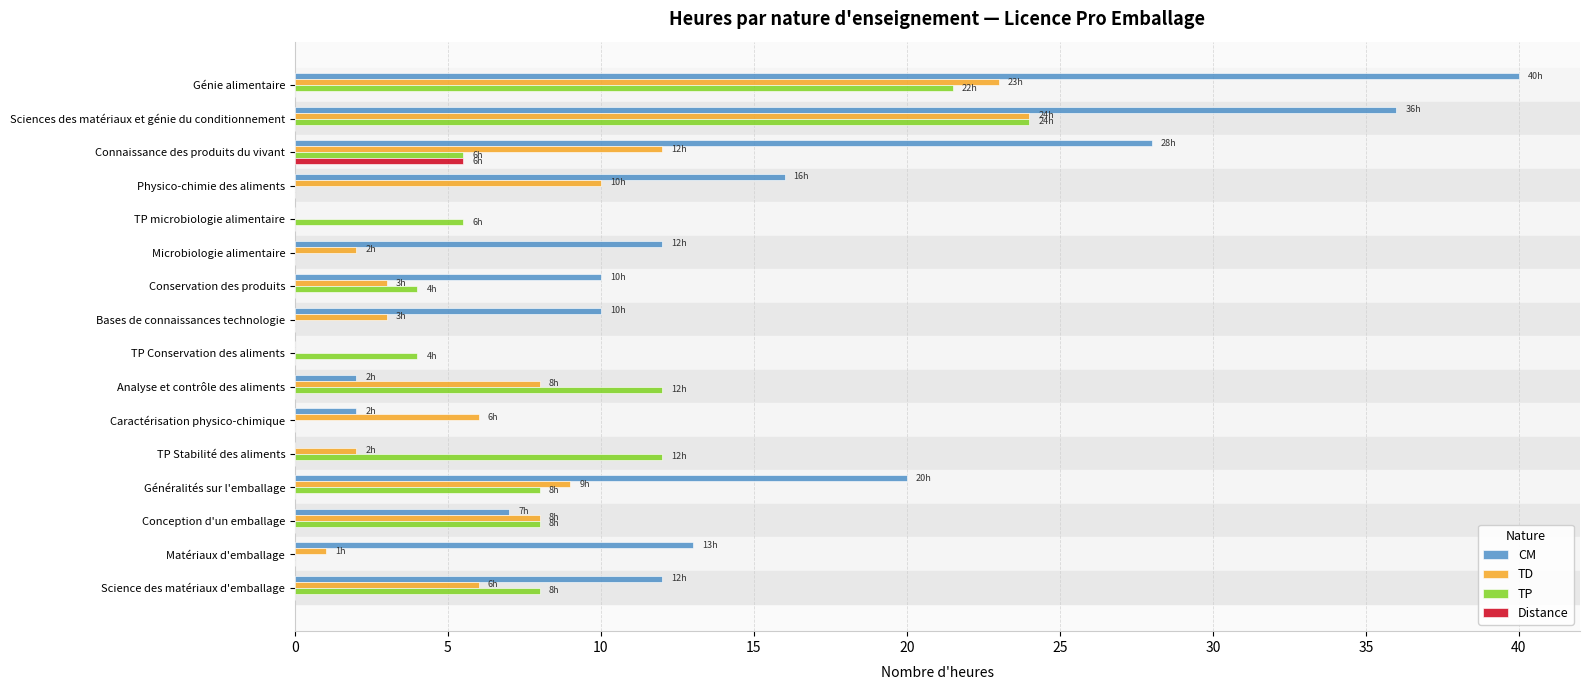

What is the total value across all series at Science des matériaux d'emballage?

26.0